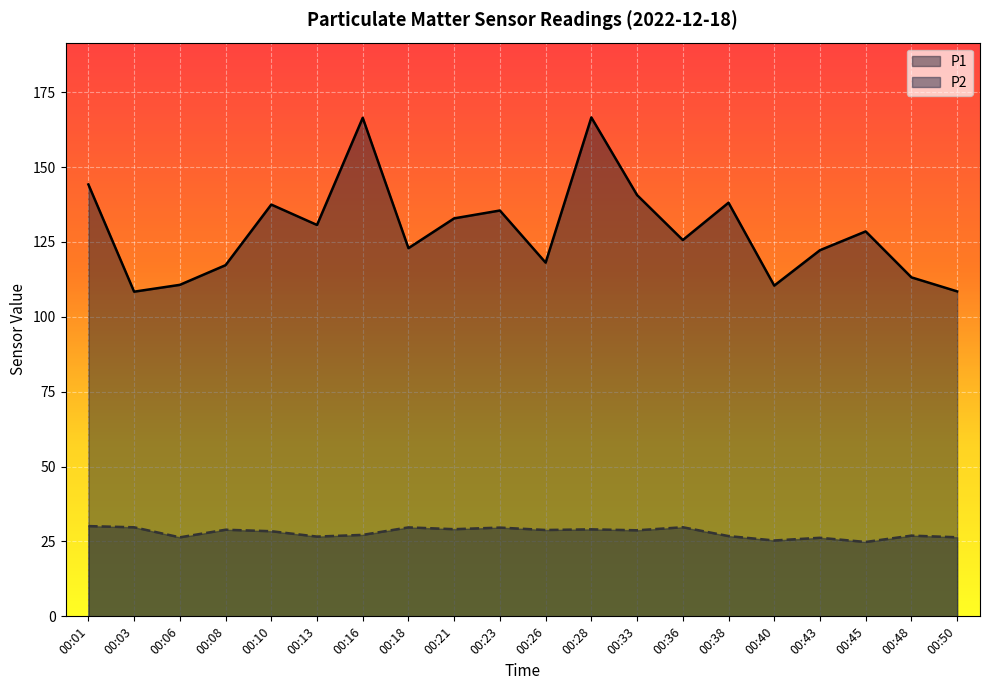

What is the difference between the second highest and second lowest values in the P1 series?

57.9